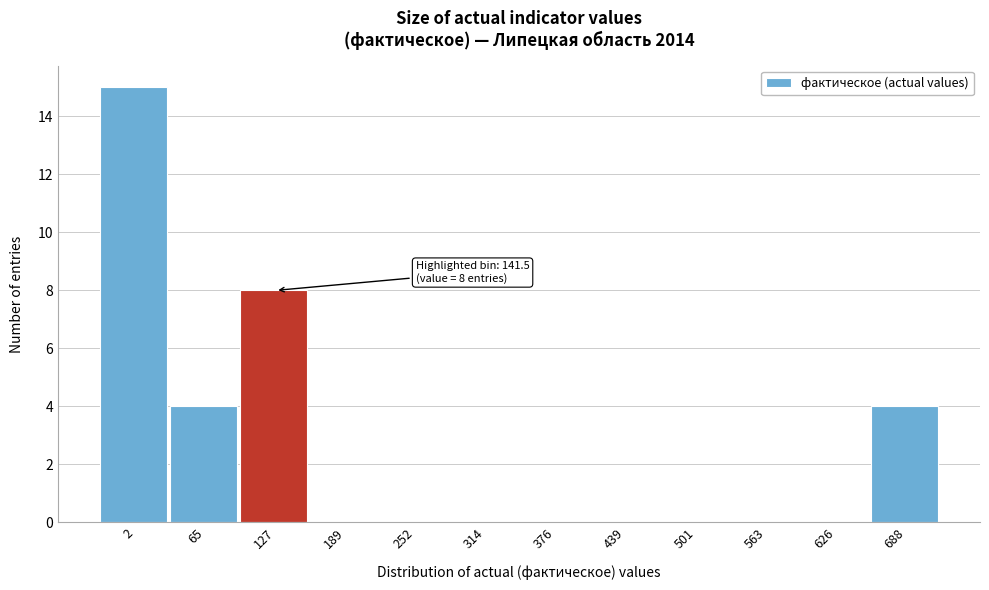

Reading right to left, list all the values displayed in this chart.

688=4	626=0	563=0	501=0	439=0	376=0	314=0	252=0	189=0	127=8	65=4	2=15